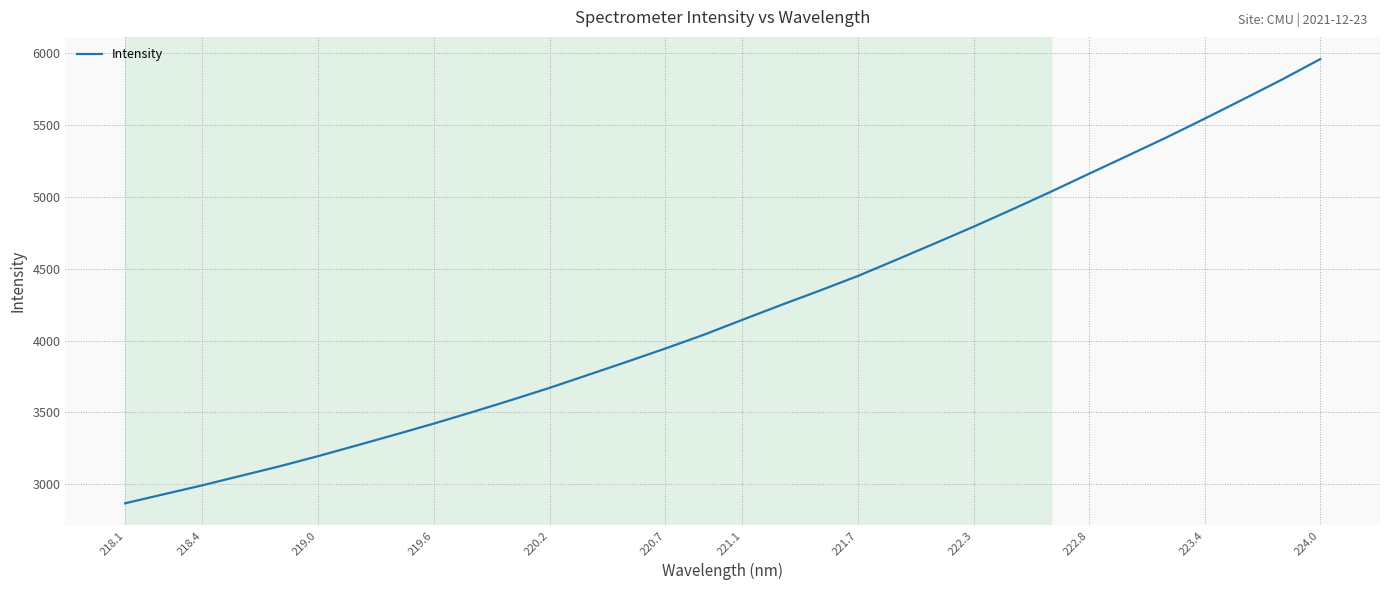

What is the maximum value shown in the chart?

5960.3